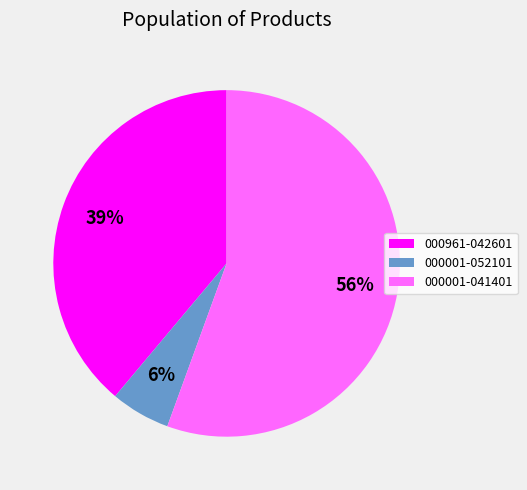

Is it true that 000001-041401 is 56% of the pie?

True